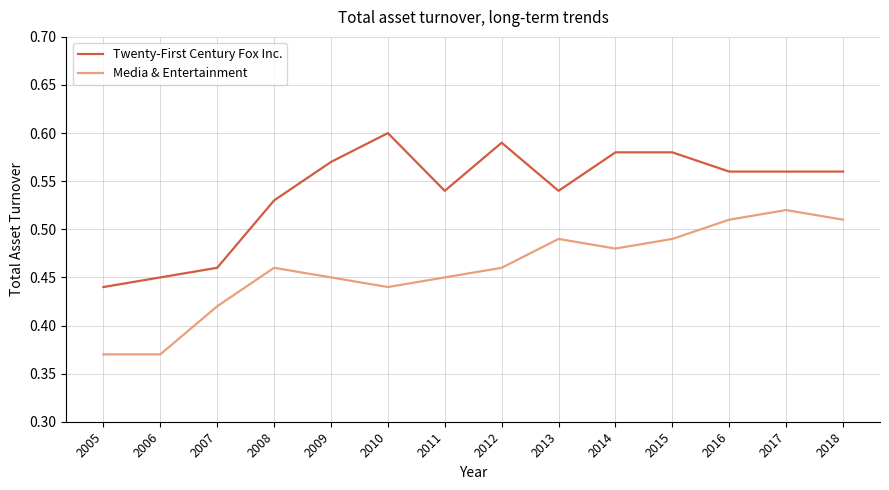

Which series has the largest total across all categories?

Twenty-First Century Fox Inc.